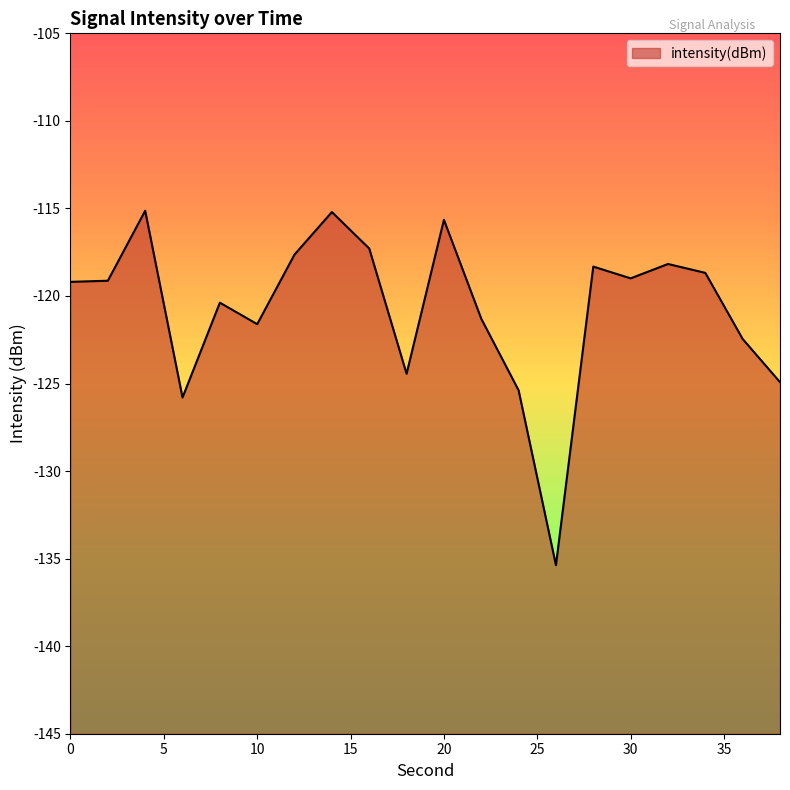

List the labels in order of value, largest first.

4, 14, 20, 16, 12, 32, 28, 34, 30, 2, 0, 8, 22, 10, 36, 18, 38, 24, 6, 26